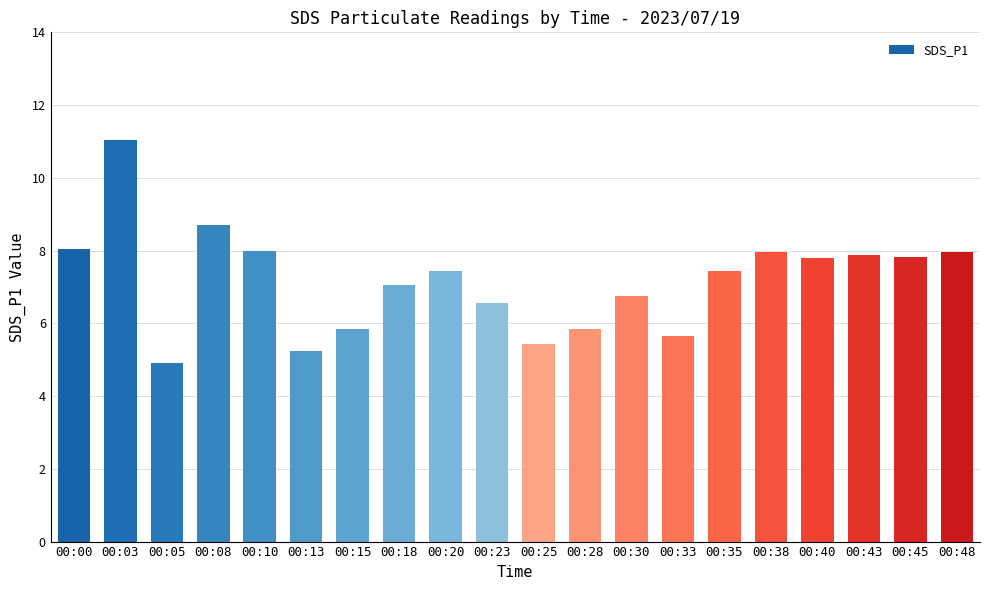

Between 00:45 and 00:03, which is larger?

00:03